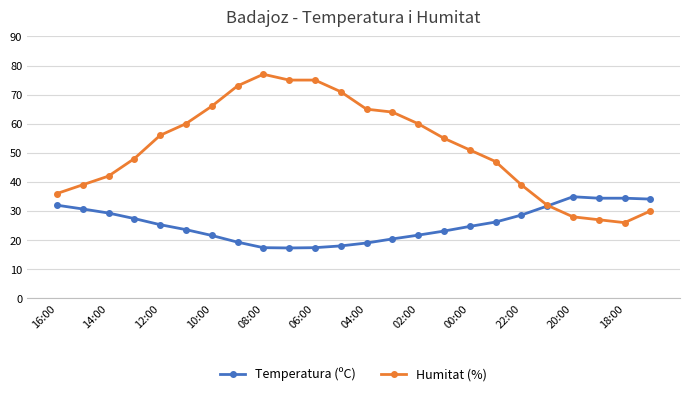

What is the value of the Temperatura (ºC) point at the 3rd from the left?

29.3